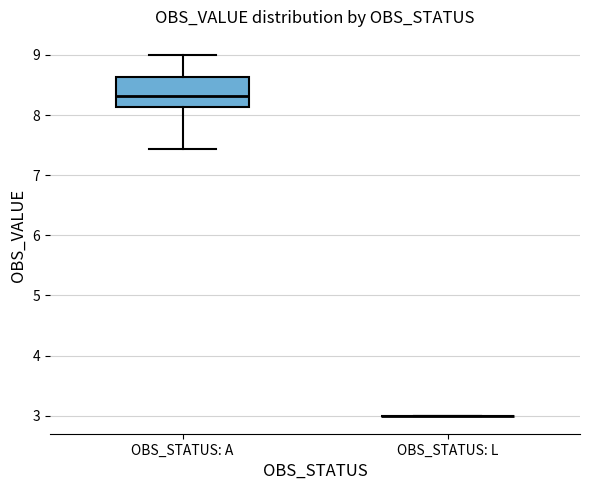

Reading left to right, read every box against the y-axis: the position of its median line, the range the box covers, and the ends of its whiskers. The values are not printed on the chart, so give them approximately, as read against the axis.

OBS_STATUS: A: median 8.3, box 8.1 to 8.6, whiskers 7.4 to 9.0
OBS_STATUS: L: box collapsed to a line at 3.0, whiskers 3.0 to 3.0